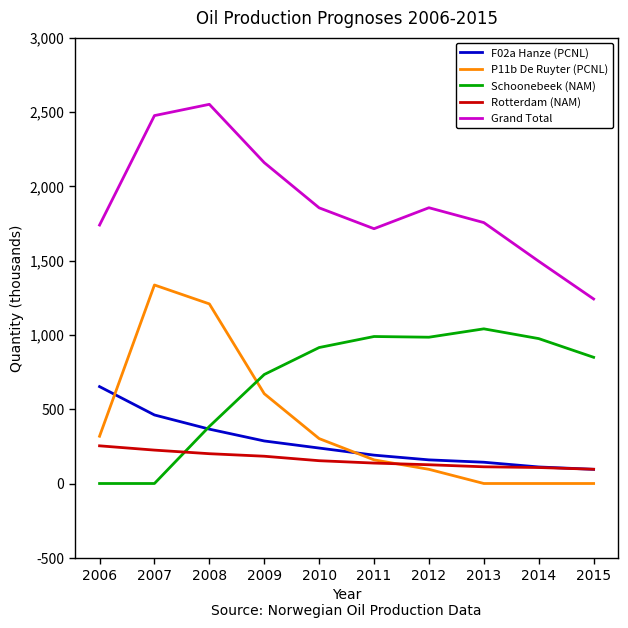

How many lines are shown in the chart?

5